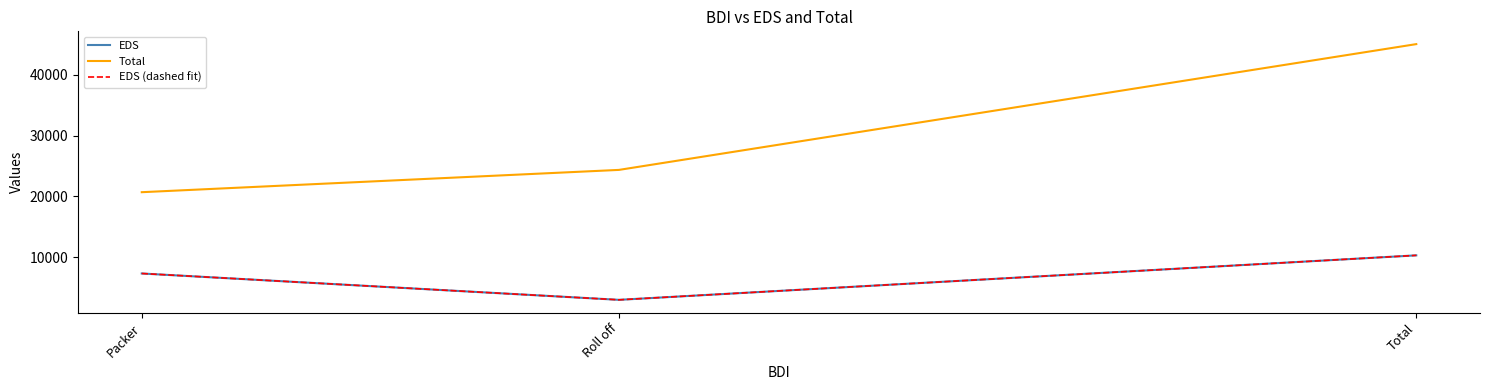

Is it true that EDS equals 2984.2 at Roll off?

True